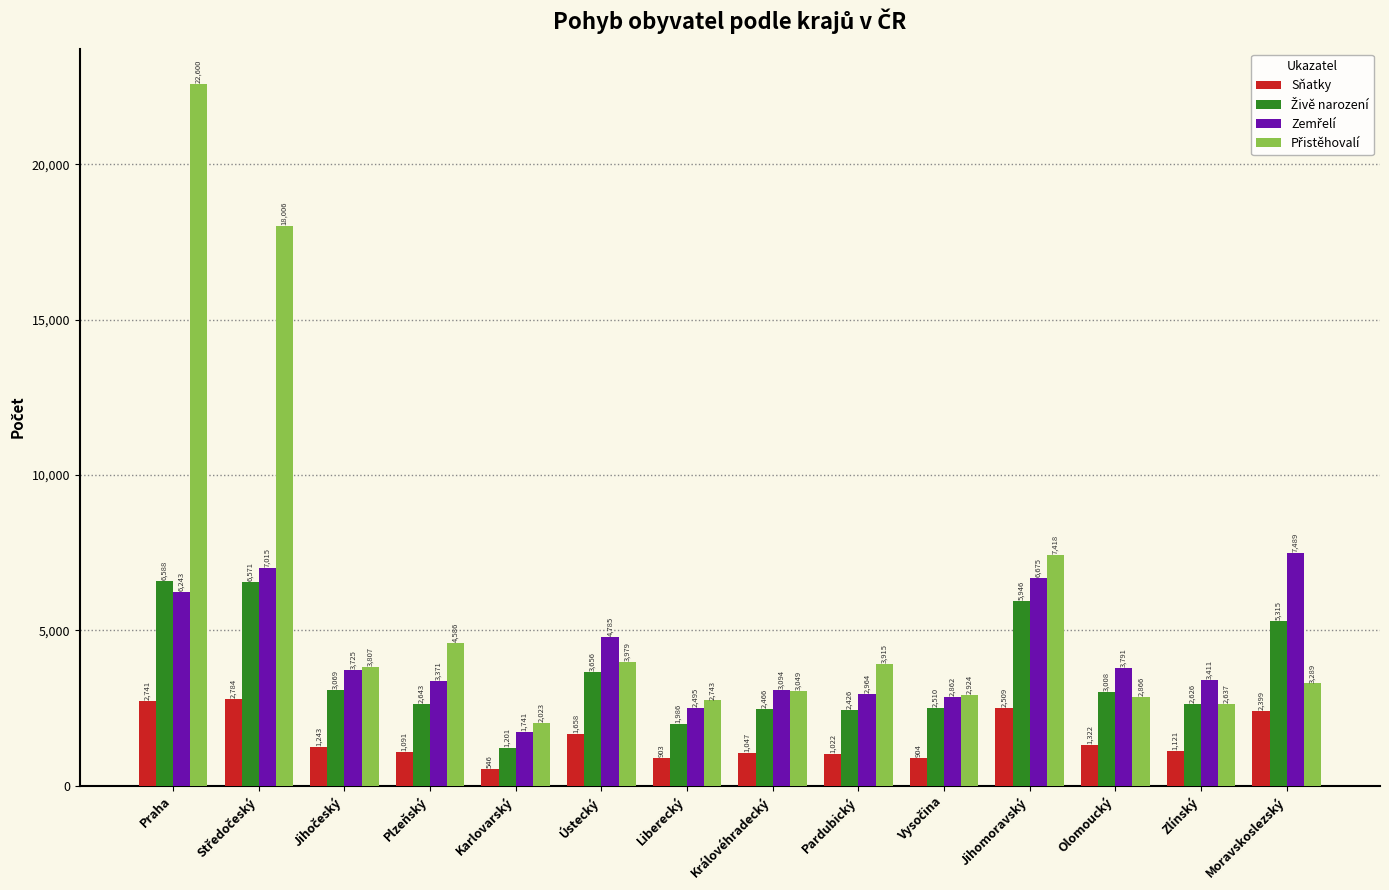

What is the smallest value displayed?

546